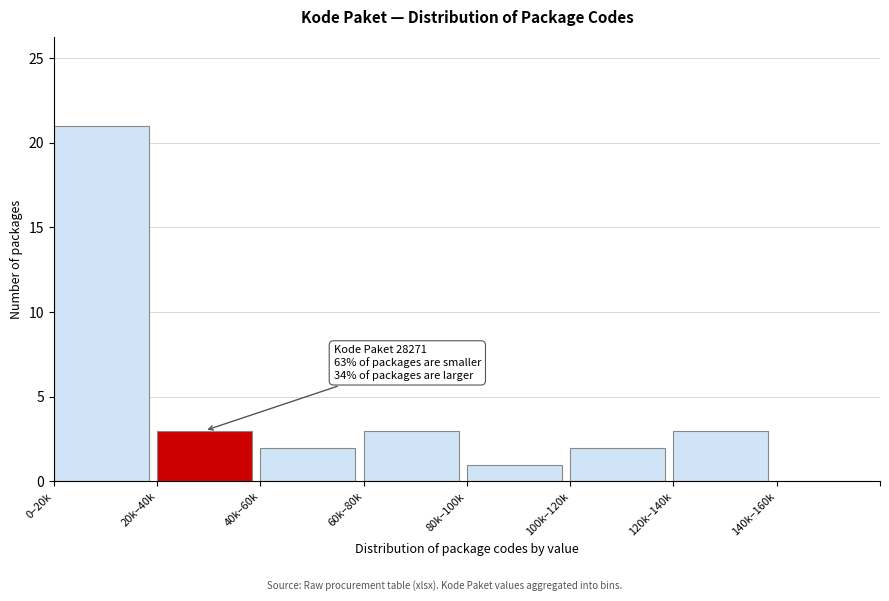

Reading left to right, list all the values displayed in this chart.

0–20k=21	20k–40k=3	40k–60k=2	60k–80k=3	80k–100k=1	100k–120k=2	120k–140k=3	140k–160k=0